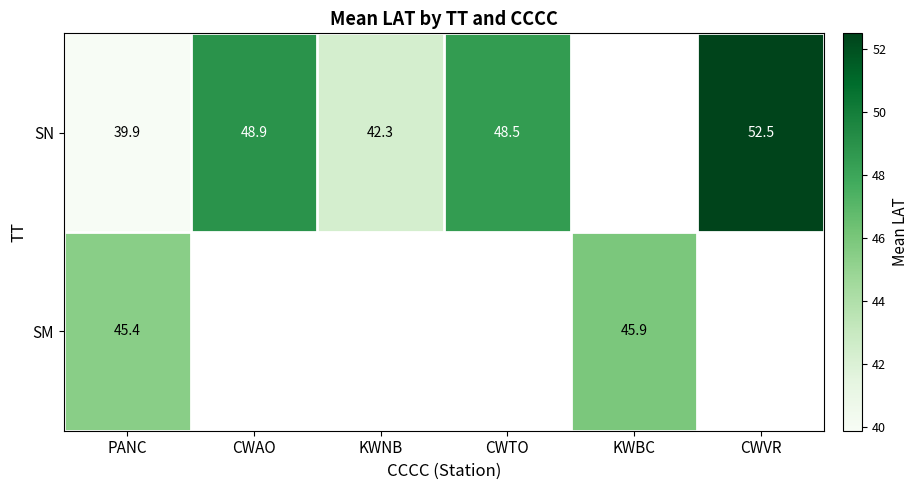

The SN series shows 70.8 at CWTO. True or false?

False